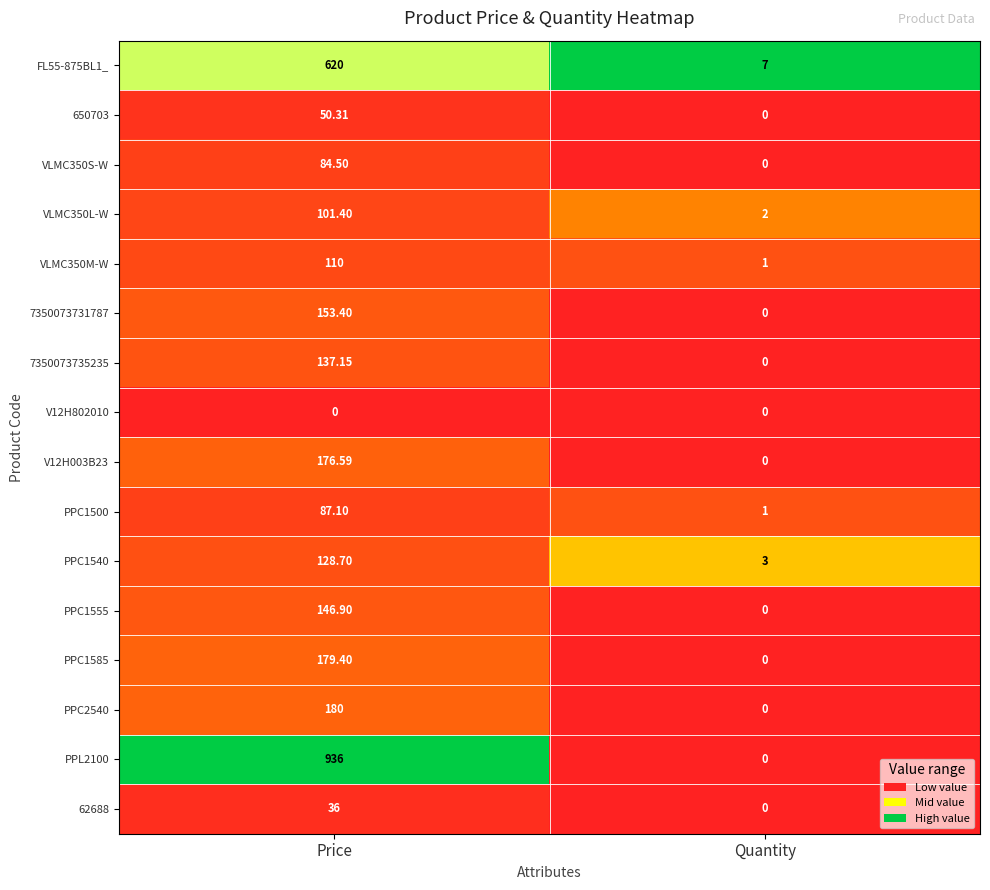

At how many categories does at least one series exceed 0?

2